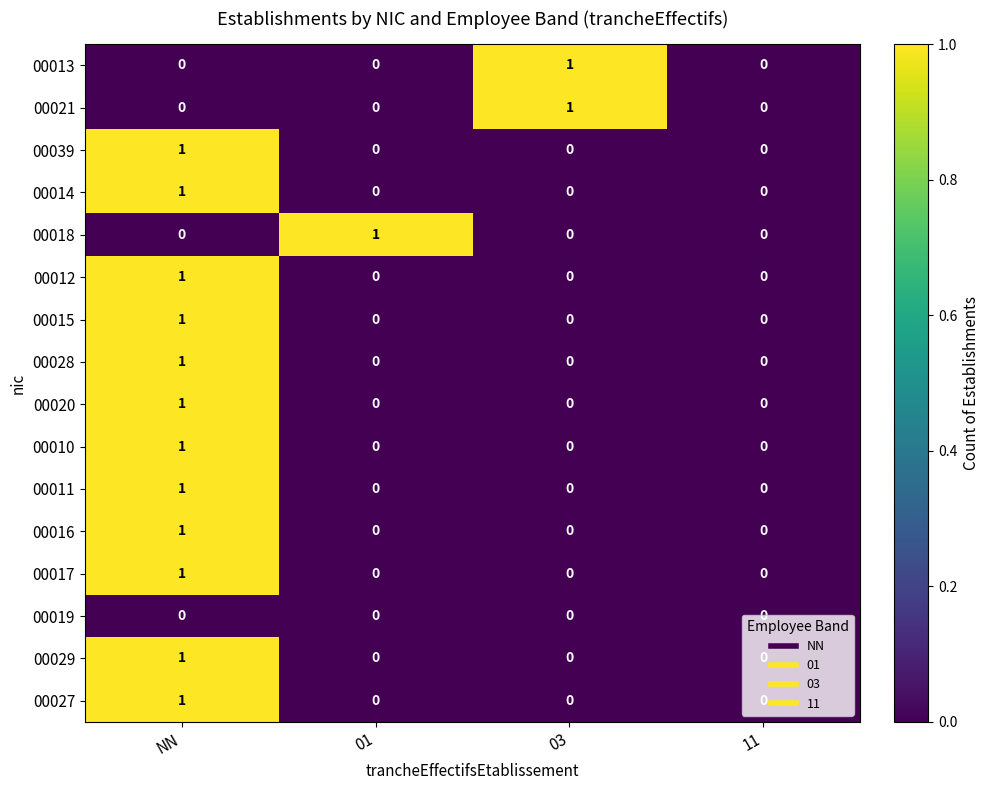

How many 00029 values are between 0 and 1?

4